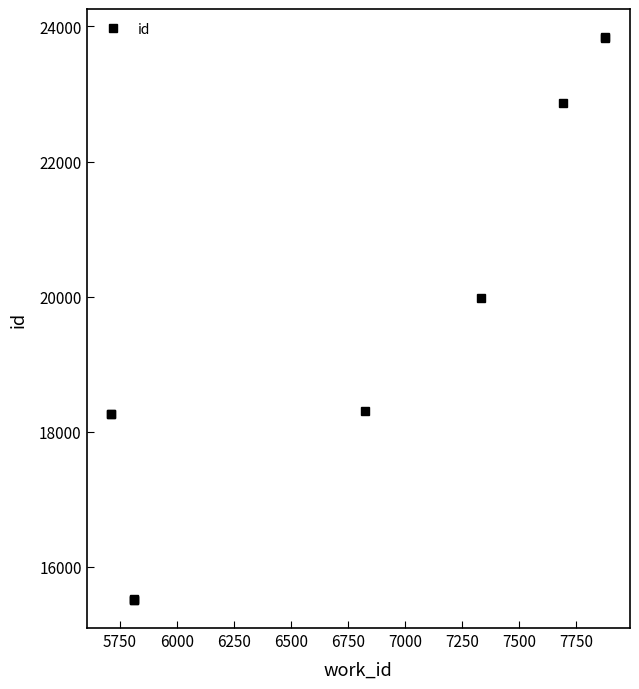

What is the ratio of the value at 5750 to the value at 7500?

0.7